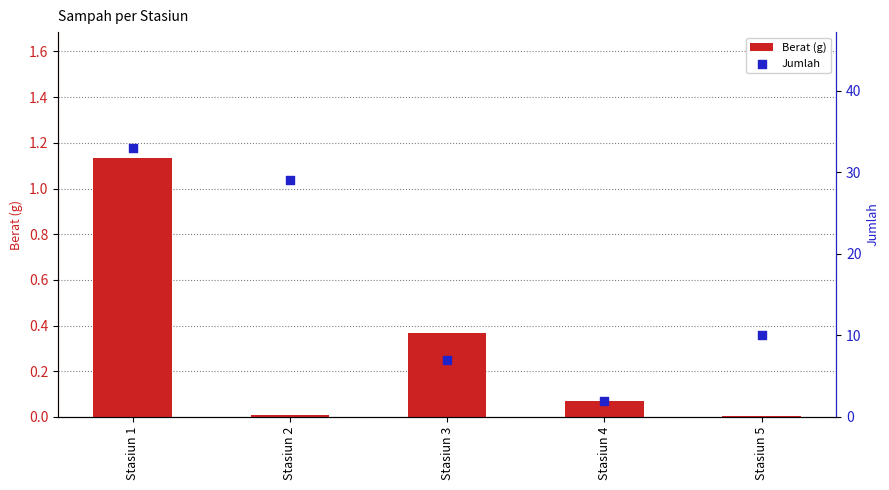

Is the value of Jumlah at Stasiun 1 greater than the value of Berat (g) at Stasiun 4?

Yes